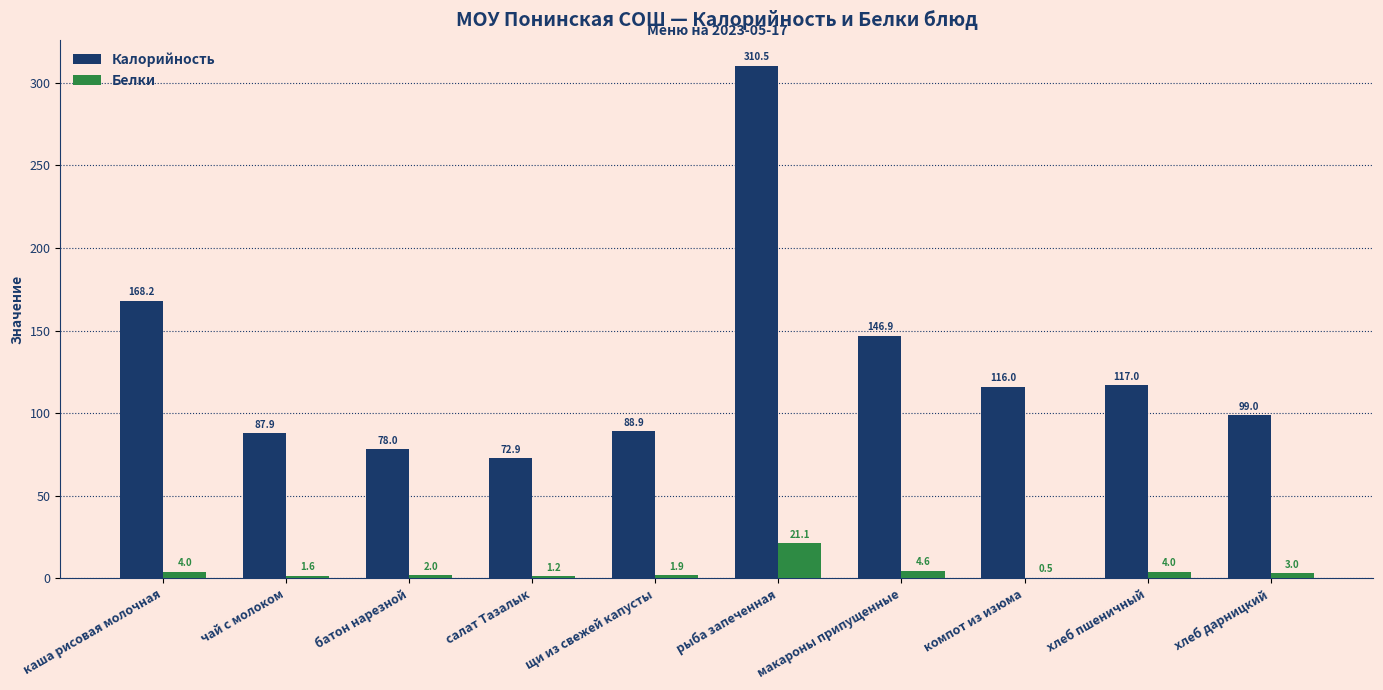

Which series changed the most between каша рисовая молочная and батон нарезной?

Калорийность